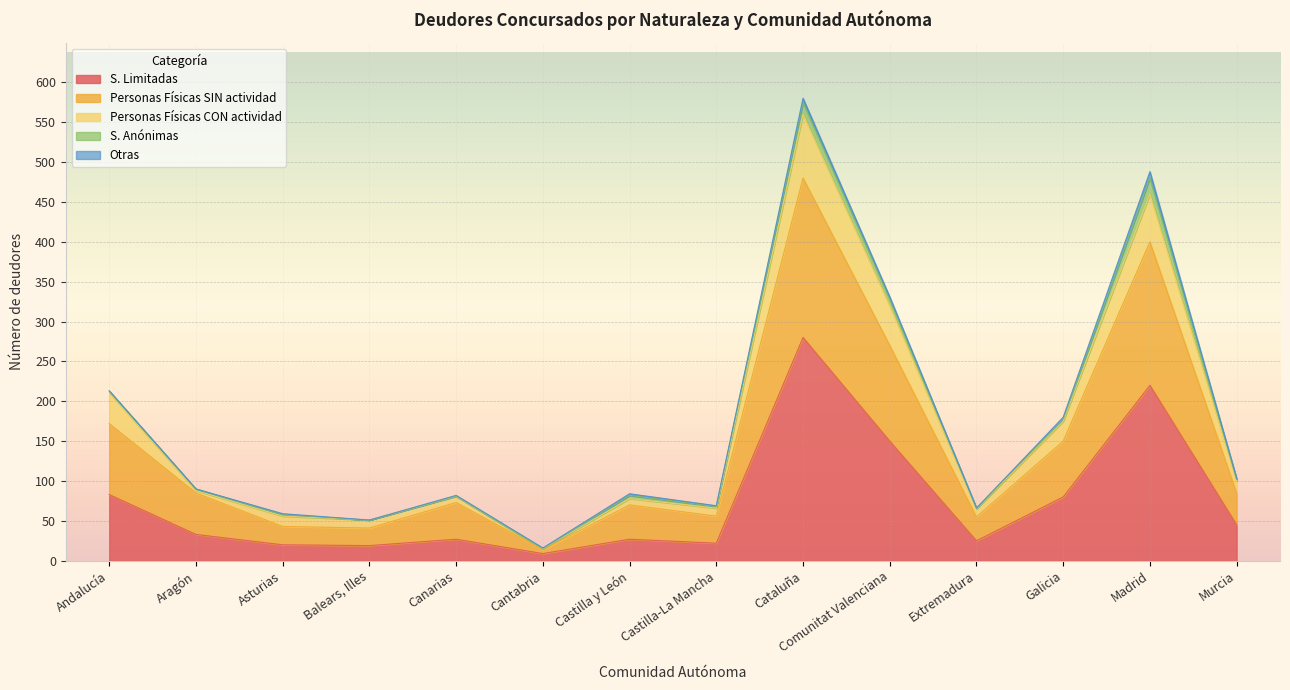

How many values in the S. Limitadas series are below 33?

7